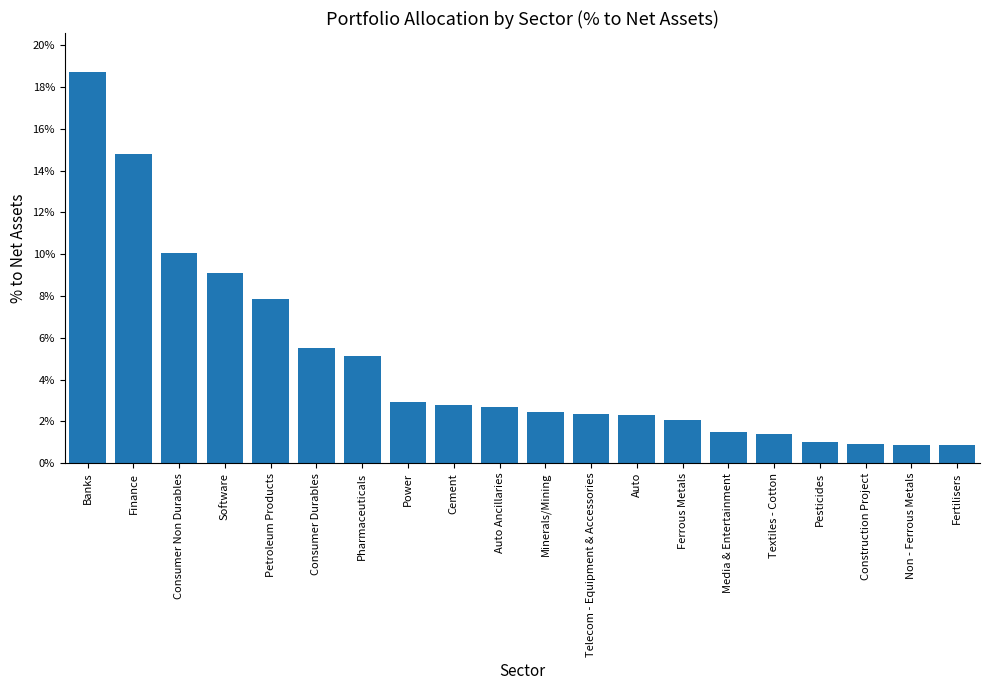

Does the chart contain any negative values?

No